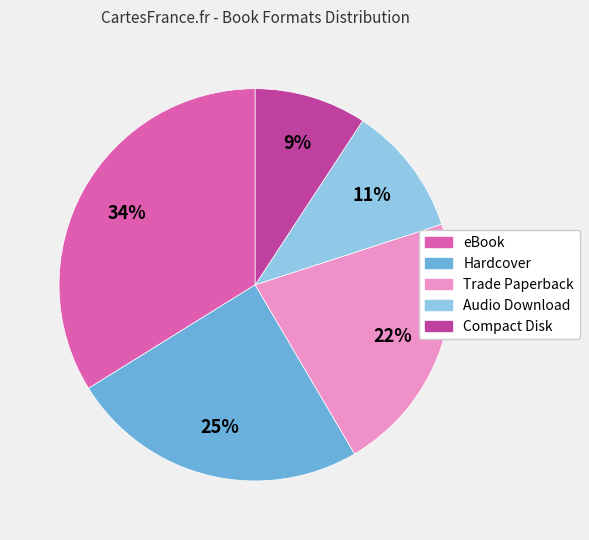

Does Trade Paperback account for over 50% of the chart?

No